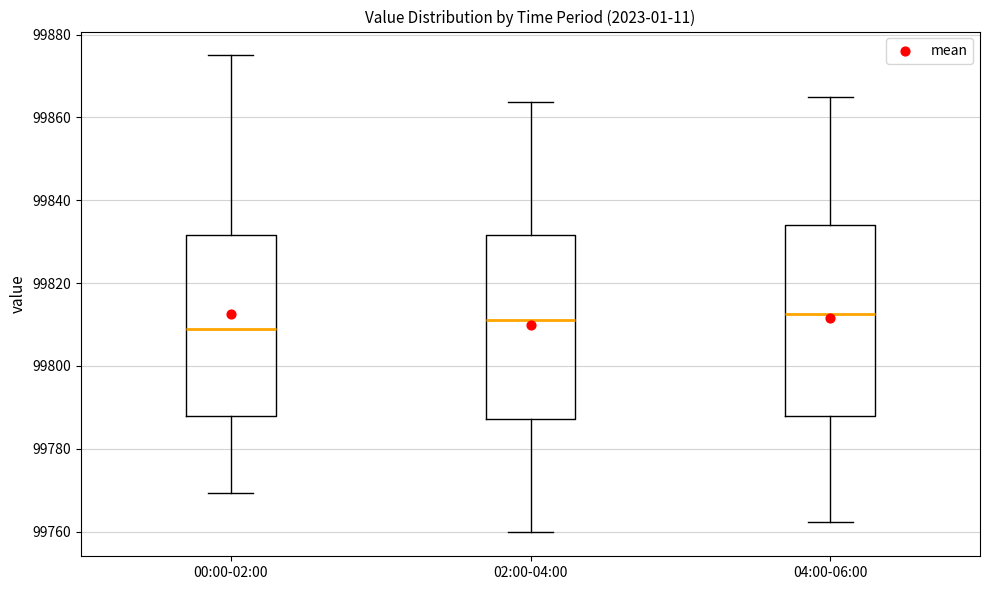

Reading left to right, transcribe this box plot: for each box, give where its median line is, the range the box spans, and where its two whiskers end, as read against the y-axis. The values are not printed on the chart, so give them approximately, as read against the axis.

00:00-02:00: median 99808, box 99788 to 99832, whiskers 99770 to 99874
02:00-04:00: median 99812, box 99788 to 99832, whiskers 99760 to 99864
04:00-06:00: median 99812, box 99788 to 99834, whiskers 99762 to 99864